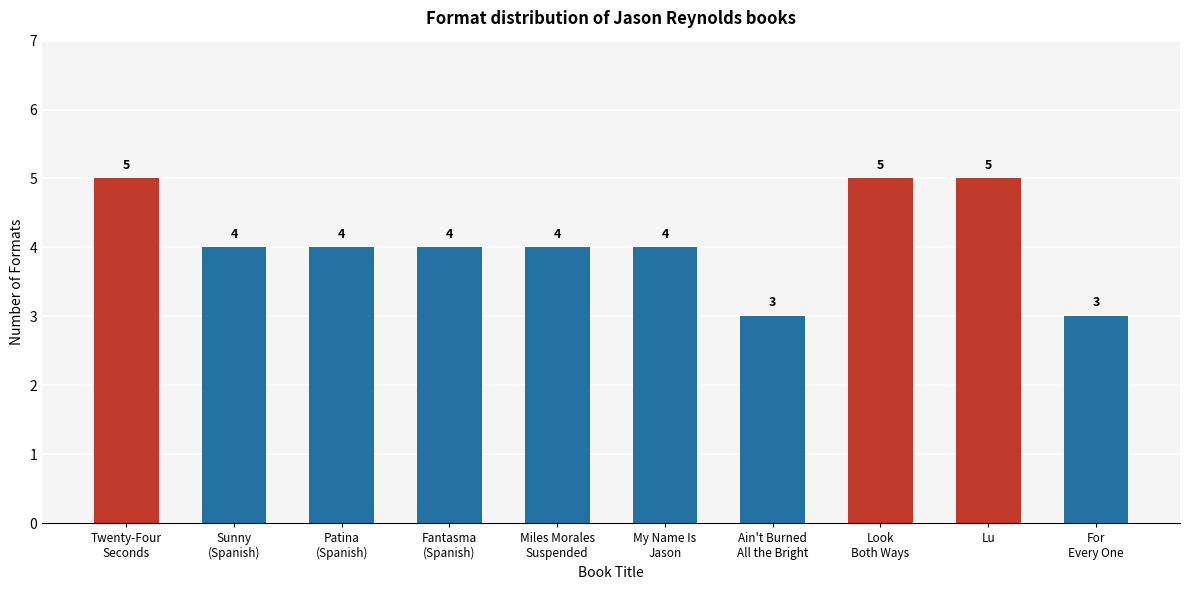

The chart shows a value of 1 at Ain't Burned
All the Bright. True or false?

False